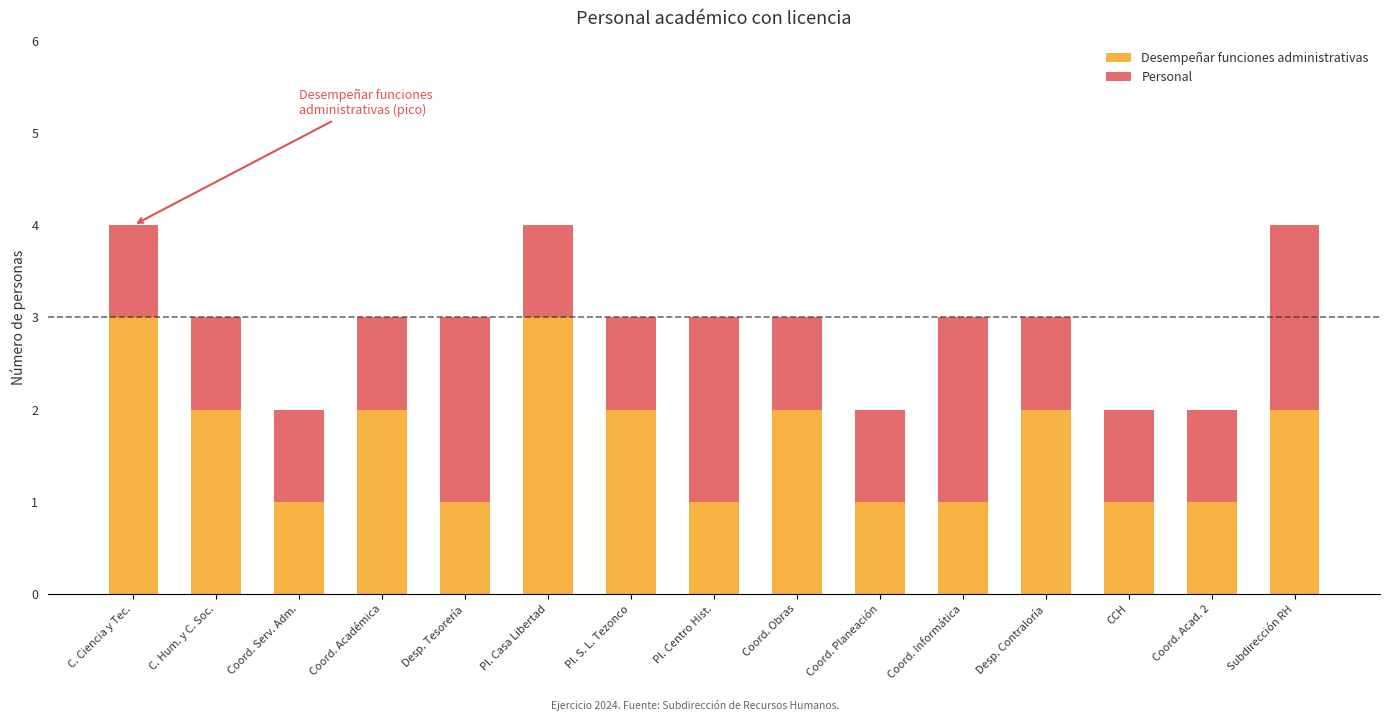

What is the sum of all Desempeñar funciones administrativas values?

25